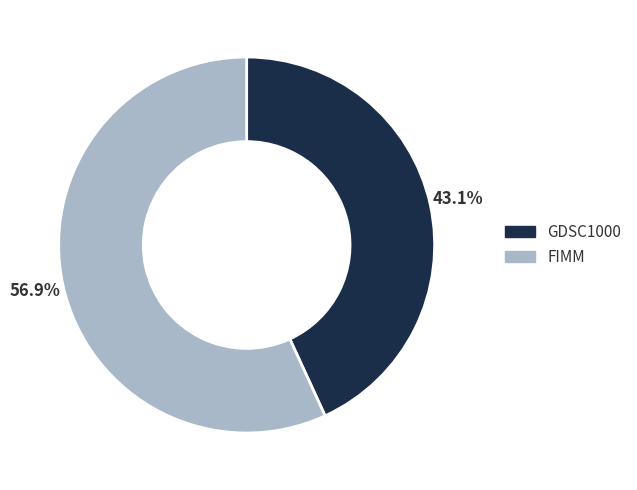

What portion of the pie excludes GDSC1000?

56.9%